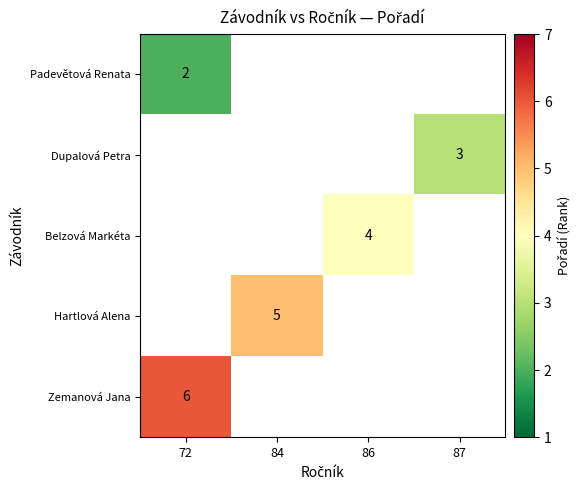

The value of Padevětová Renata at 72 is 1. True or false?

False